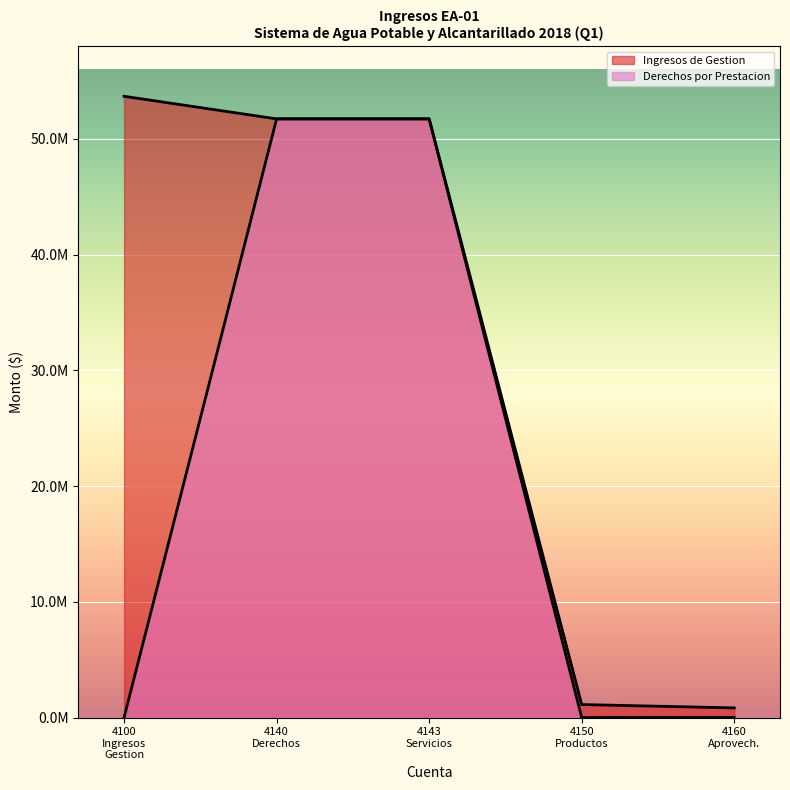

Does the chart display data point markers on the line(s)?

No